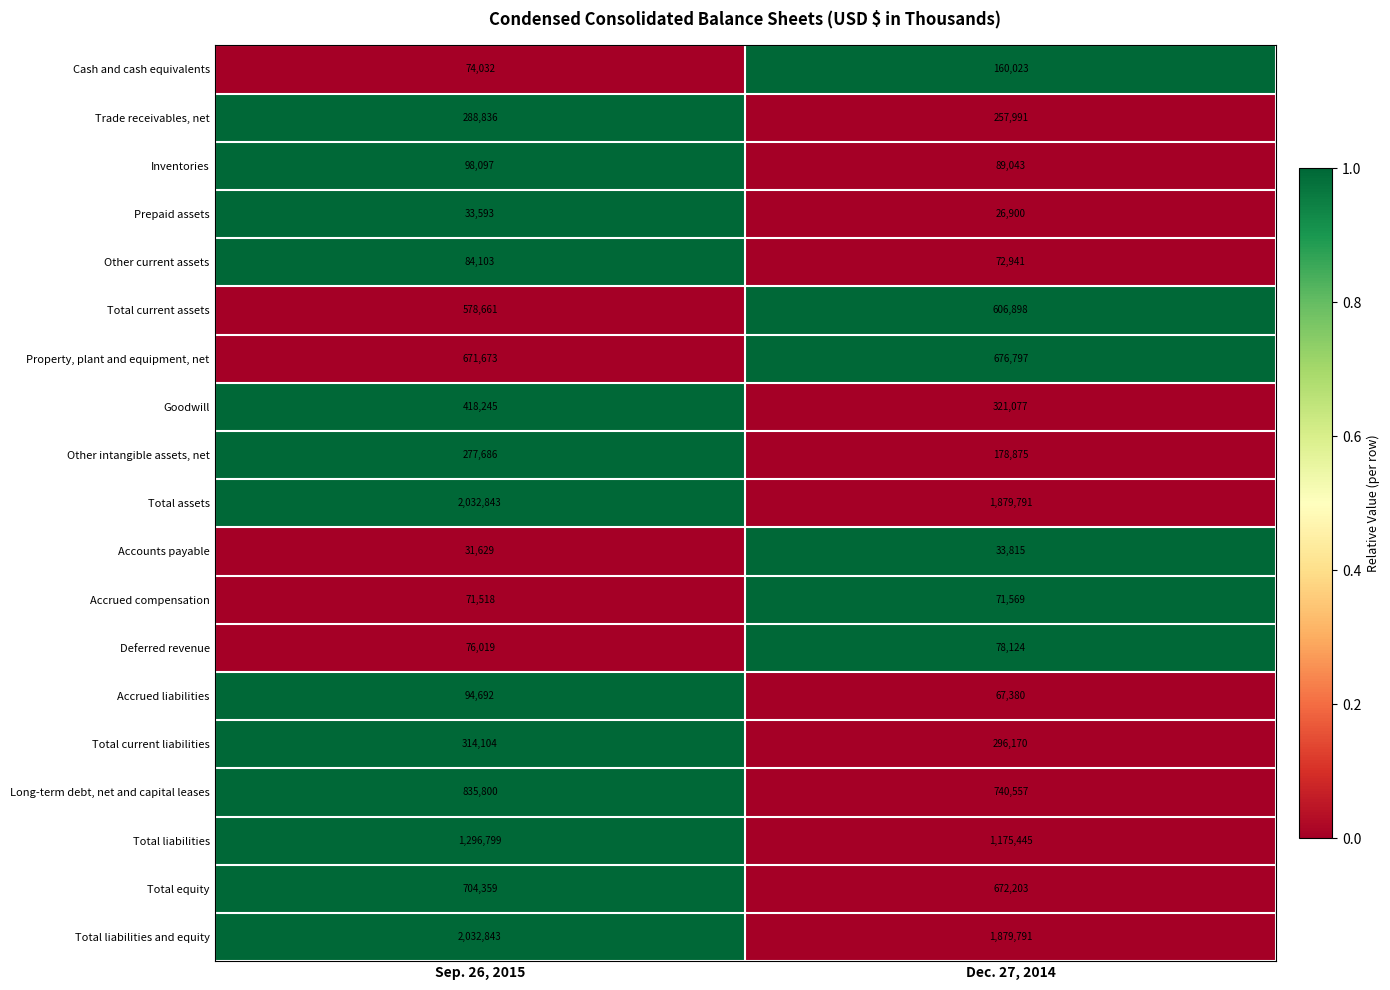

At which label does Total assets reach its minimum?

Dec. 27, 2014